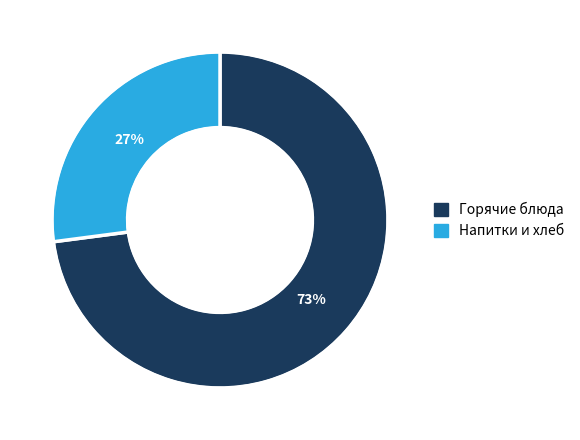

Is the sum of Напитки и хлеб and Горячие блюда greater than half?

Yes